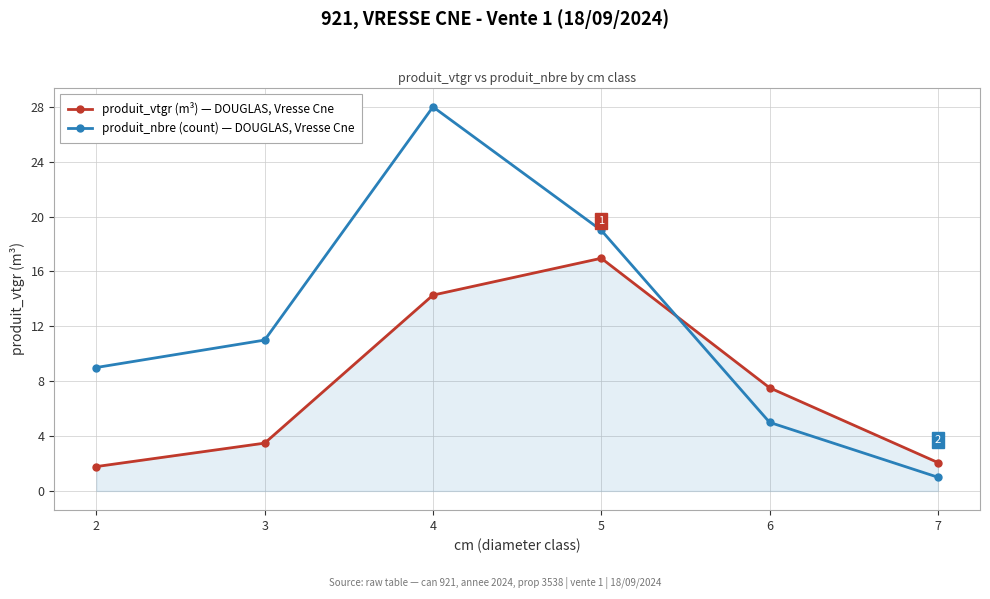

What is the spread (max minus min) of values at 7?

1.1